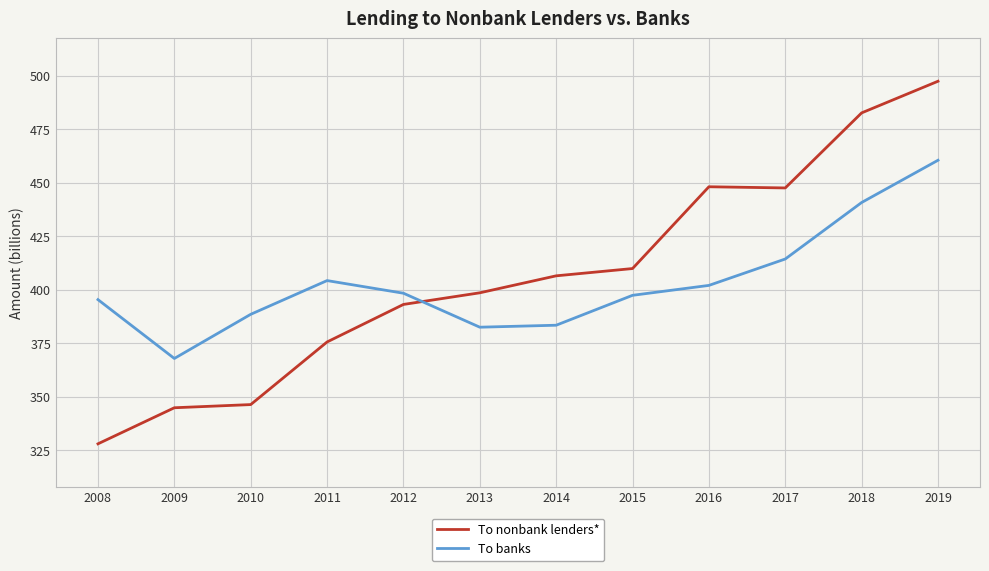

Rank the series by their maximum value, from lowest to highest.

To banks, To nonbank lenders*